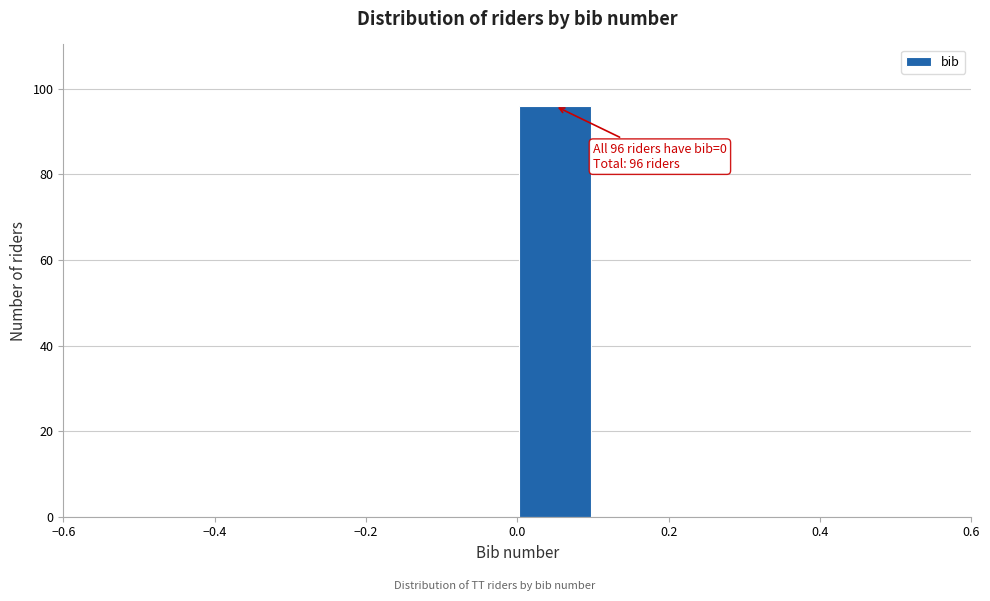

Which range on the x-axis has the tallest bar?

0.0 to 0.1